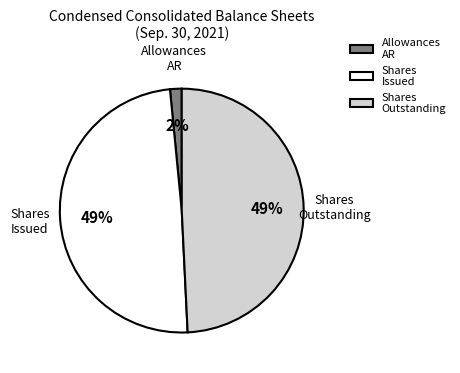

Is it true that Shares Issued is 63% of the pie?

False